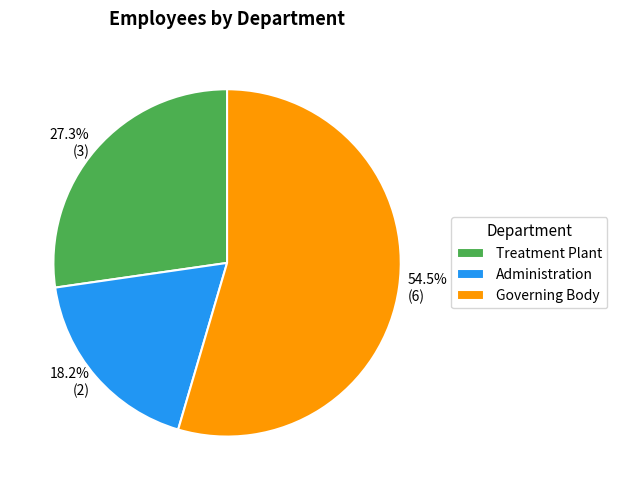

Rank the categories by value from highest to lowest.

Governing Body, Treatment Plant, Administration